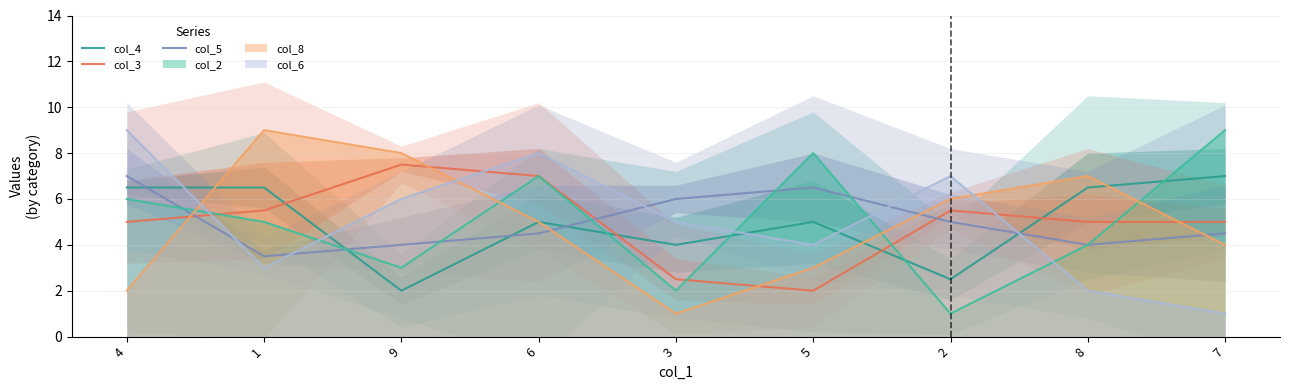

What is the label of the 2nd point from the left?

1